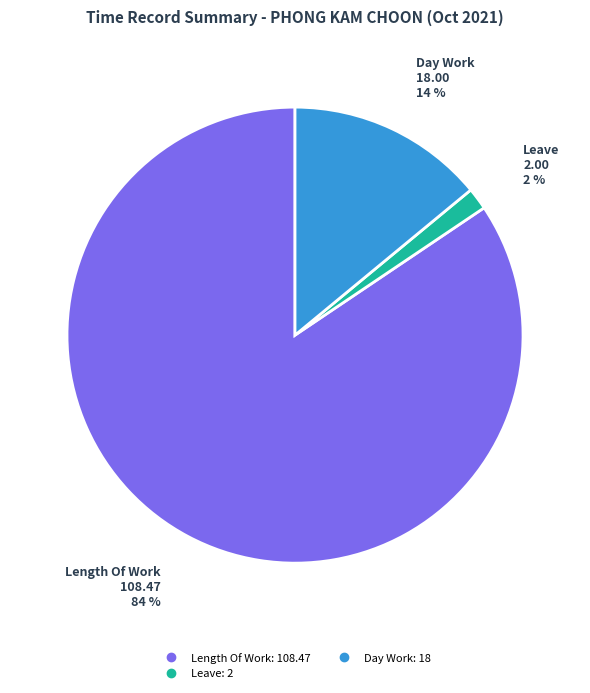

Is there any slice that represents more than half of the pie?

Yes